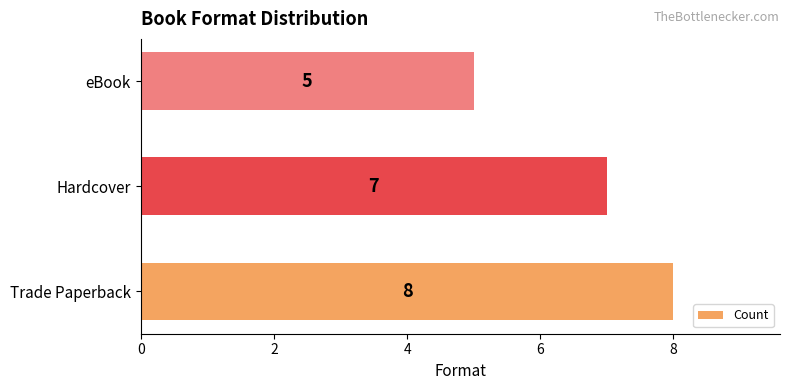

What is the difference between the maximum and second lowest values?

1